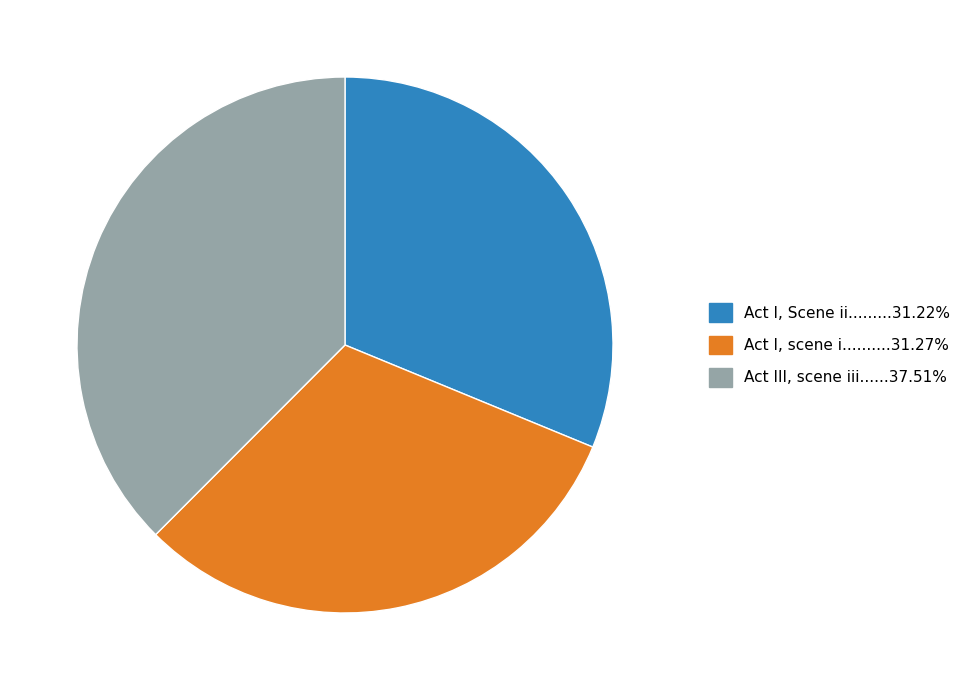

Is there any slice that represents more than half of the pie?

No